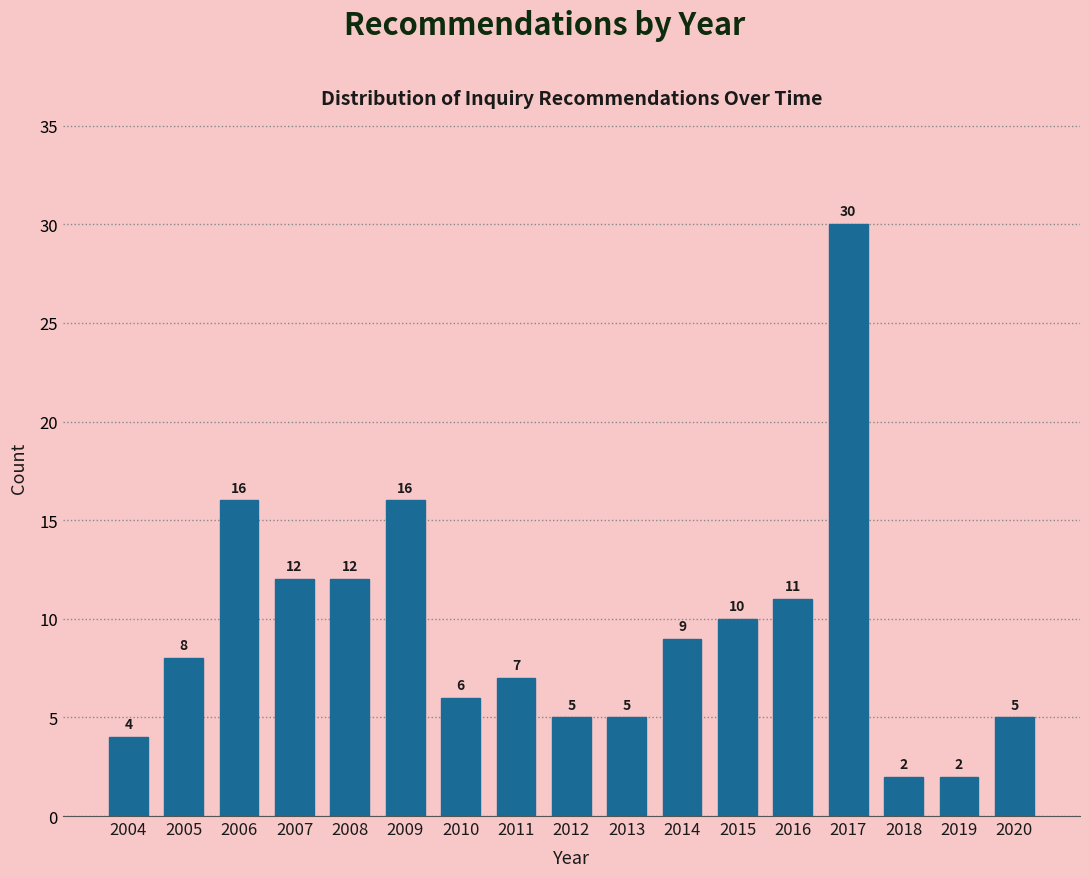

Reading left to right, extract all data points from this chart.

2004=4	2005=8	2006=16	2007=12	2008=12	2009=16	2010=6	2011=7	2012=5	2013=5	2014=9	2015=10	2016=11	2017=30	2018=2	2019=2	2020=5